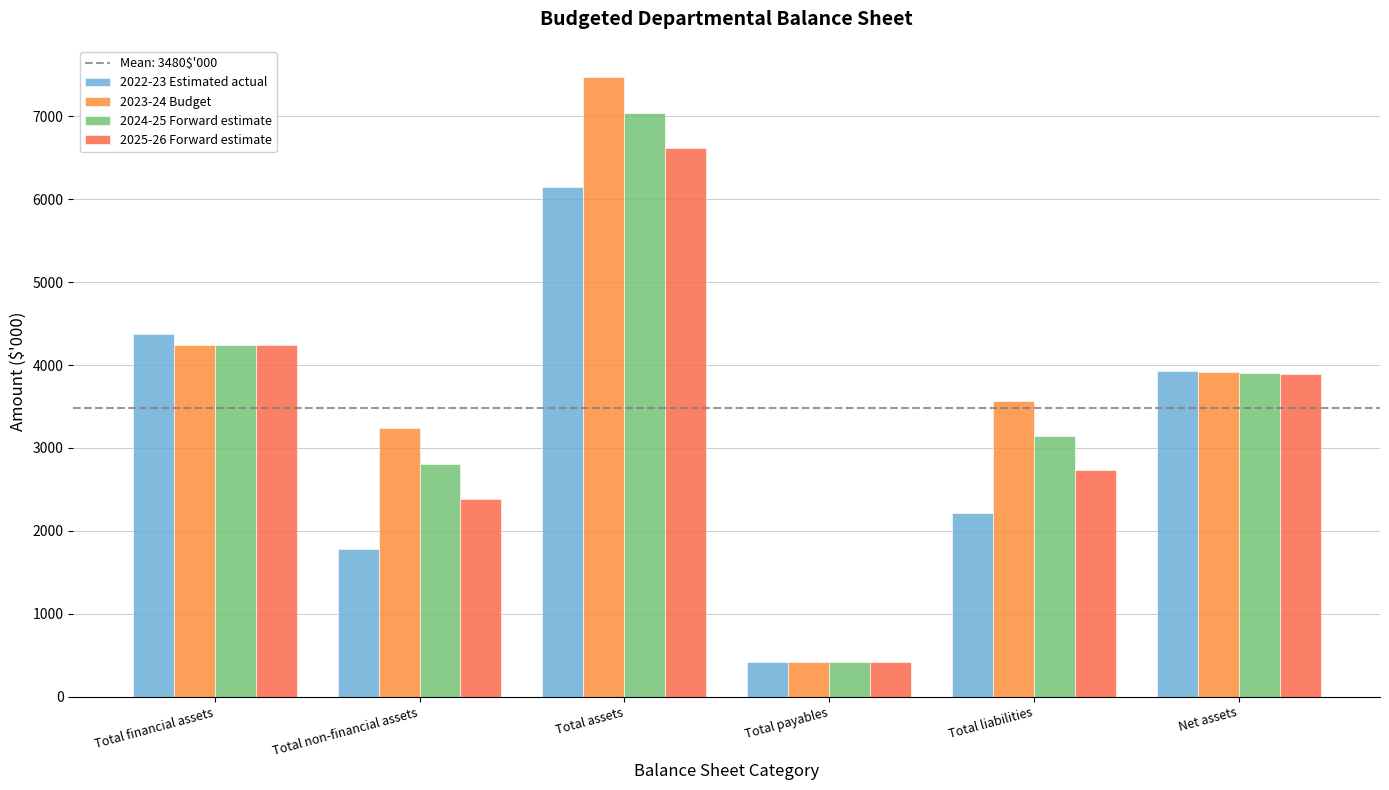

How many groups of bars are there?

6